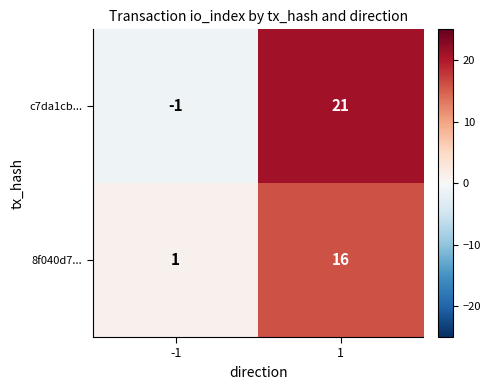

What is the difference between the maximum and minimum values in the 8f040d7... series?

15